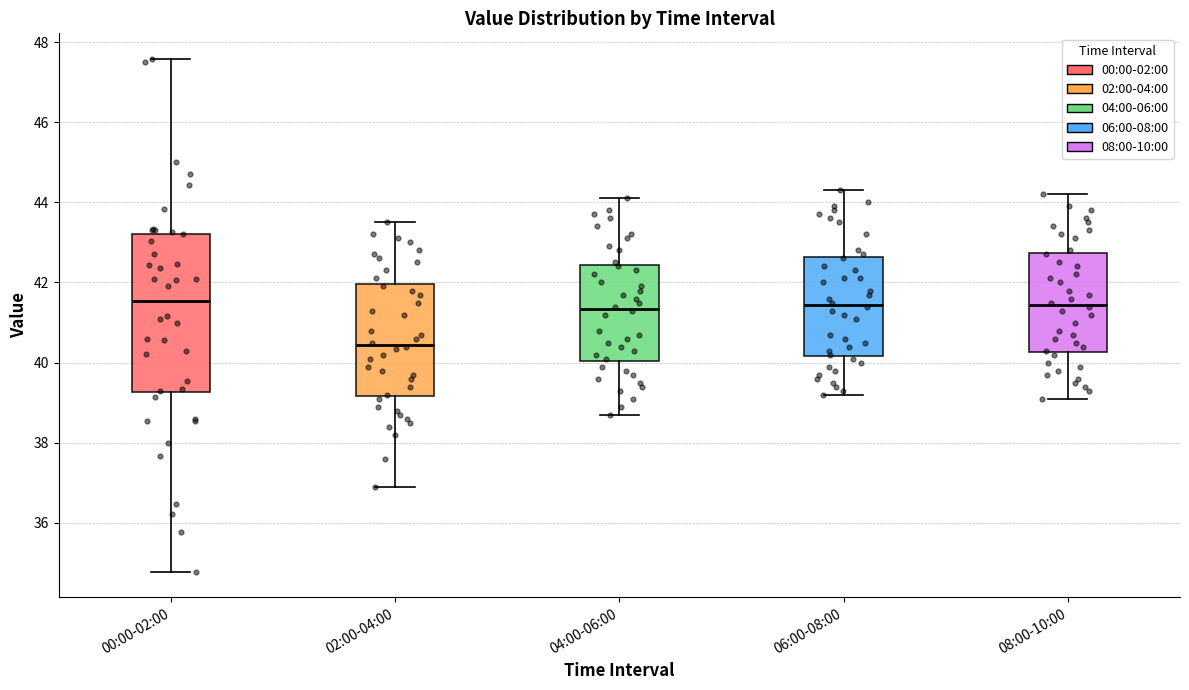

Reading left to right, transcribe this box plot: for each box, give where its median line is, the range the box spans, and where its two whiskers end, as read against the y-axis. The values are not printed on the chart, so give them approximately, as read against the axis.

00:00-02:00: median 41.6, box 39.2 to 43.2, whiskers 34.8 to 47.6
02:00-04:00: median 40.4, box 39.2 to 42.0, whiskers 37.0 to 43.6
04:00-06:00: median 41.4, box 40.0 to 42.4, whiskers 38.8 to 44.2
06:00-08:00: median 41.4, box 40.2 to 42.6, whiskers 39.2 to 44.4
08:00-10:00: median 41.4, box 40.2 to 42.8, whiskers 39.2 to 44.2